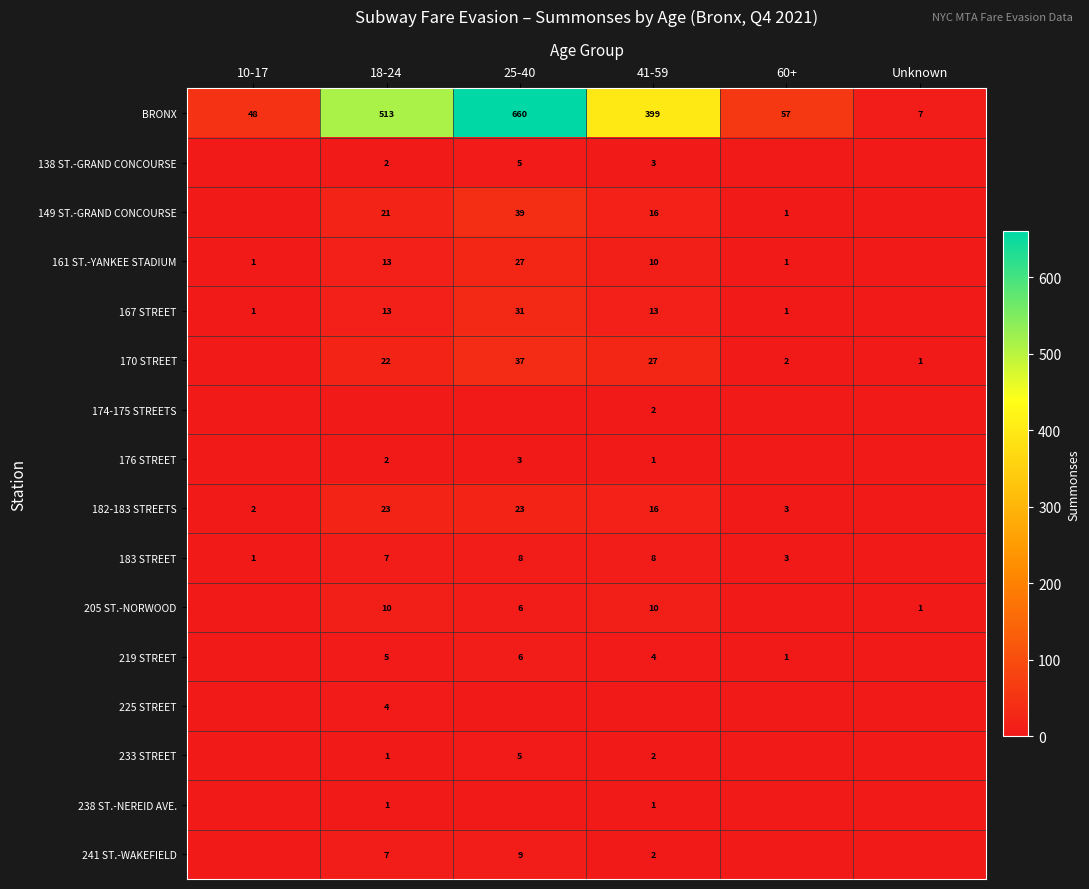

Is it true that 205 ST.-NORWOOD equals 15 at 18-24?

False